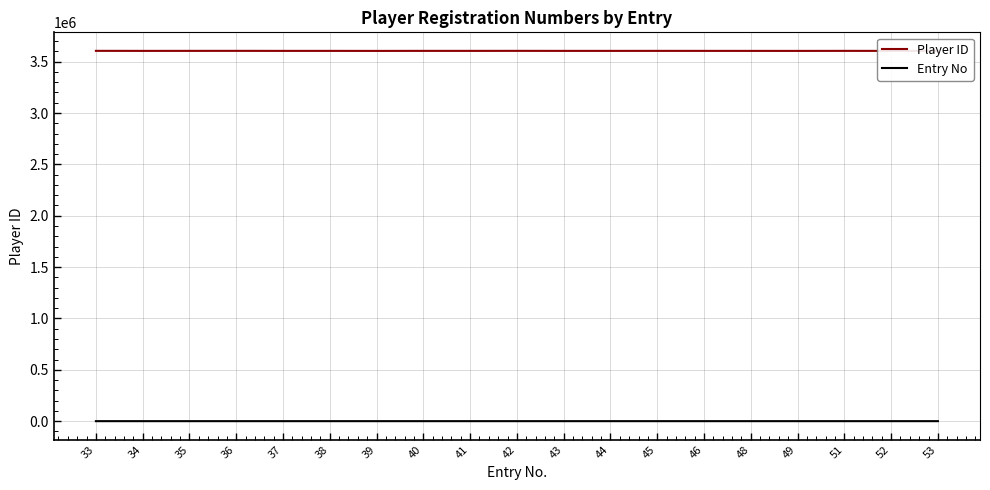

The Player ID series shows 3604469 at 39. True or false?

True